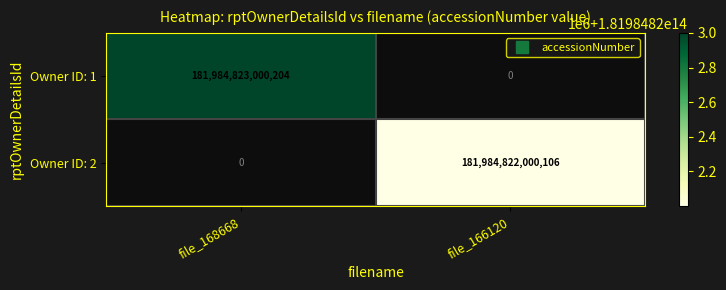

What is the maximum value for 2?

181984822000106